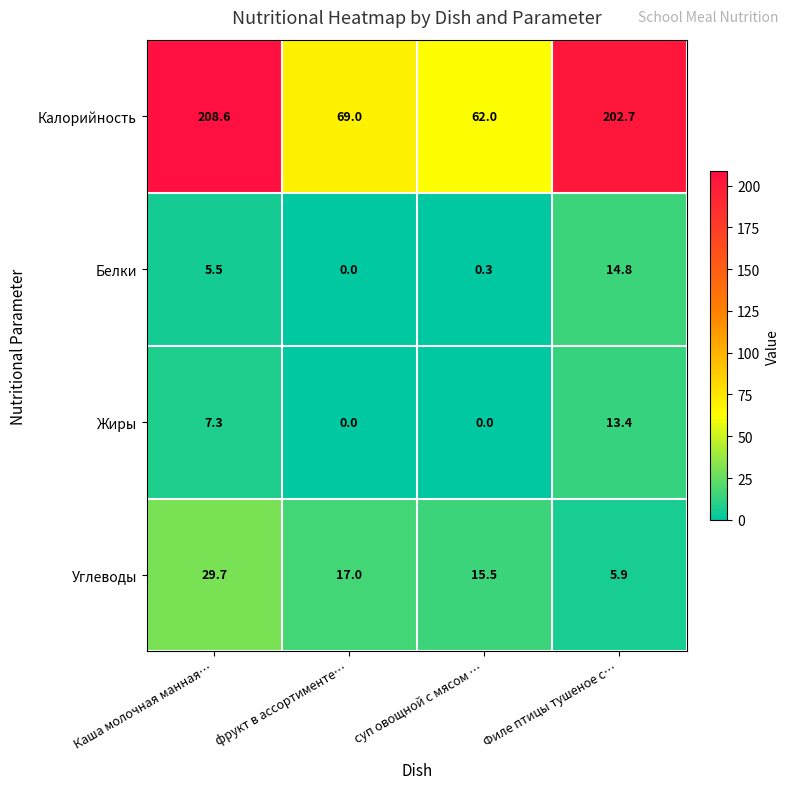

At which category is the sum across all series the highest?

Каша молочная манная…